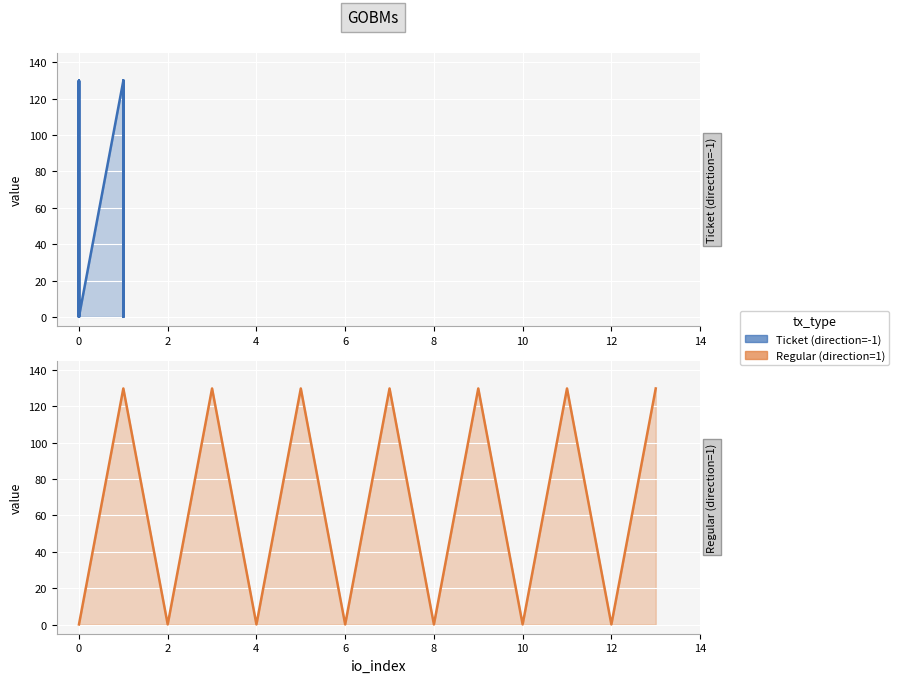

True or false: Ticket (direction=-1) and Regular (direction=1) intersect in this chart.

False